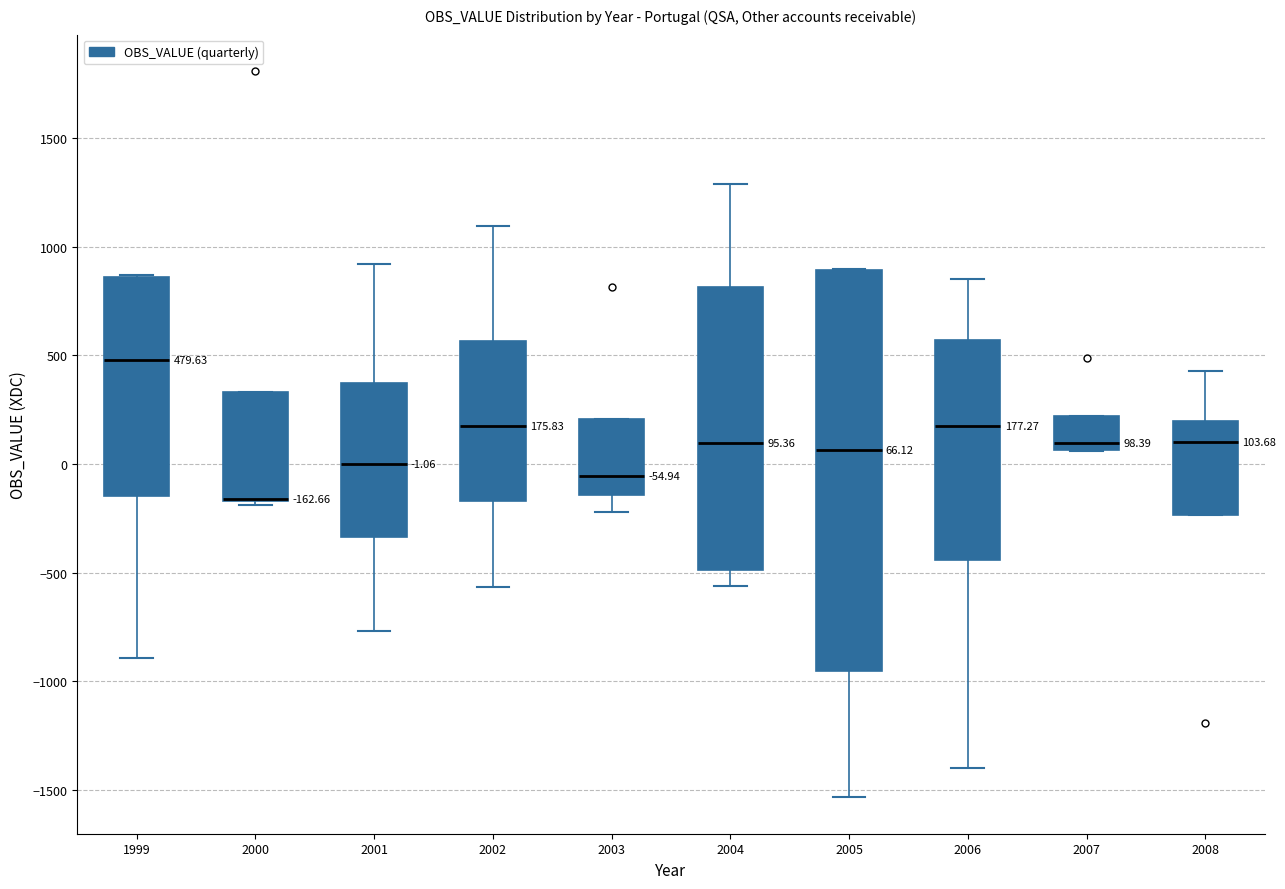

Which box is the tallest, from its lower edge to its upper edge?

2005